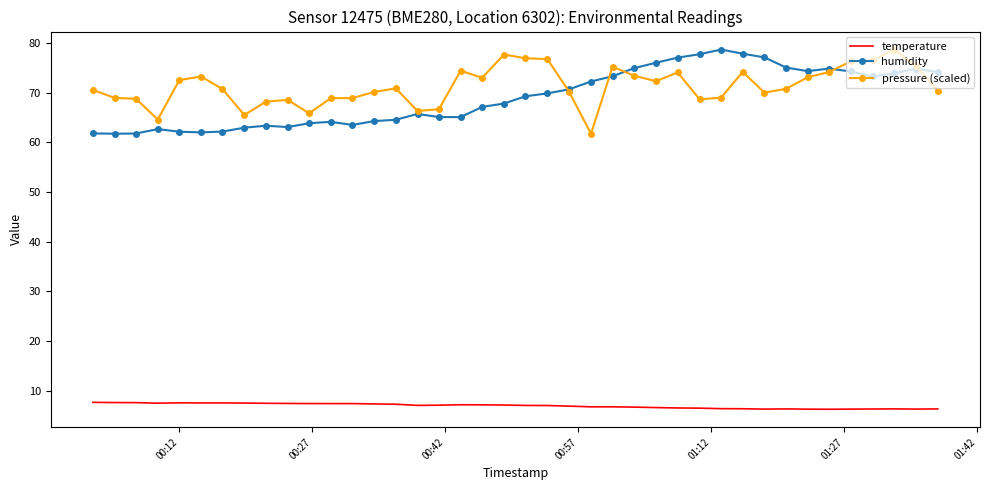

What is the lowest value of the humidity series?

61.8